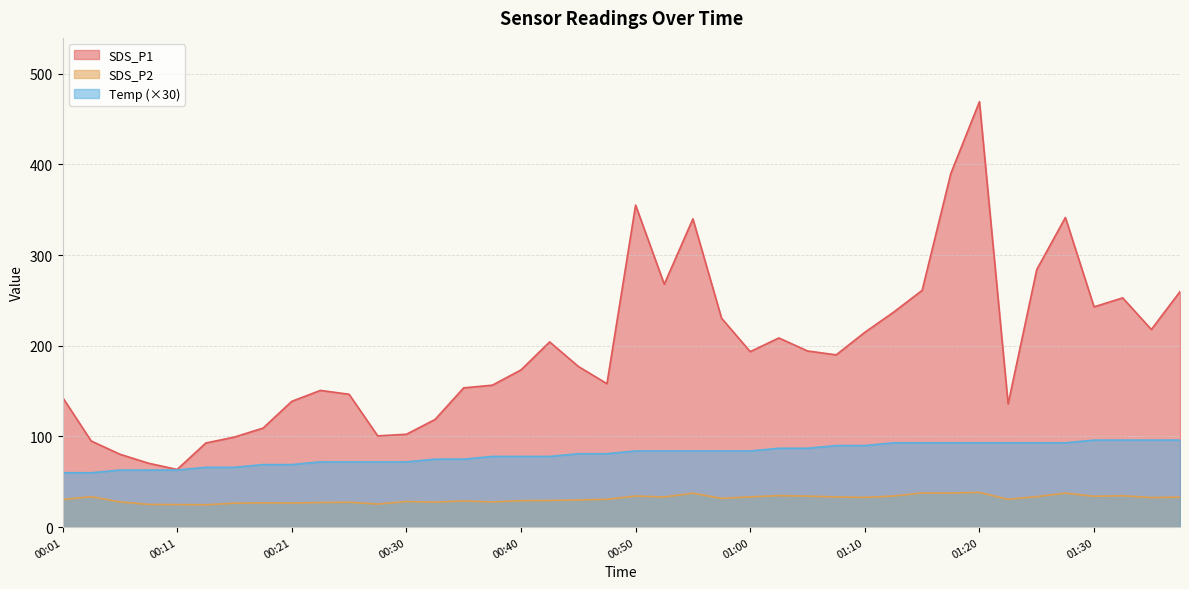

Between 00:13 and 00:11, which is larger?

00:13